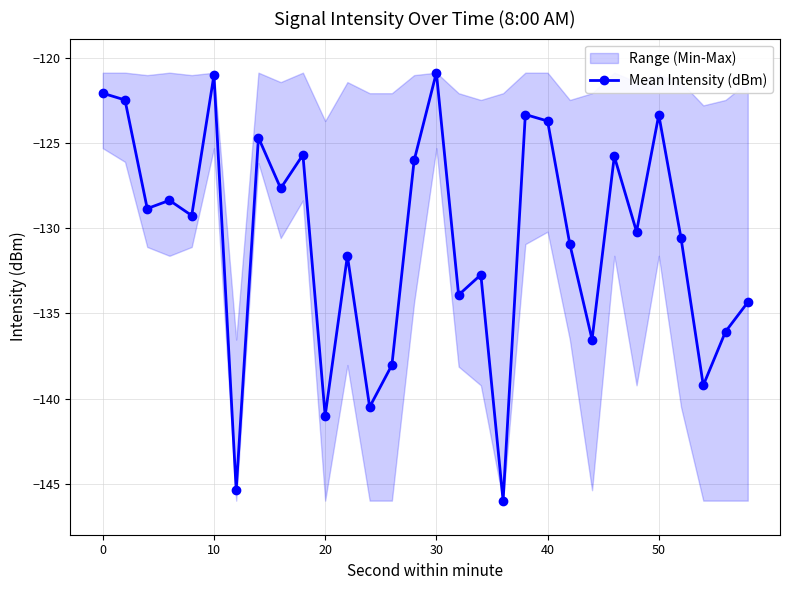

What is the greatest value displayed?

-120.9